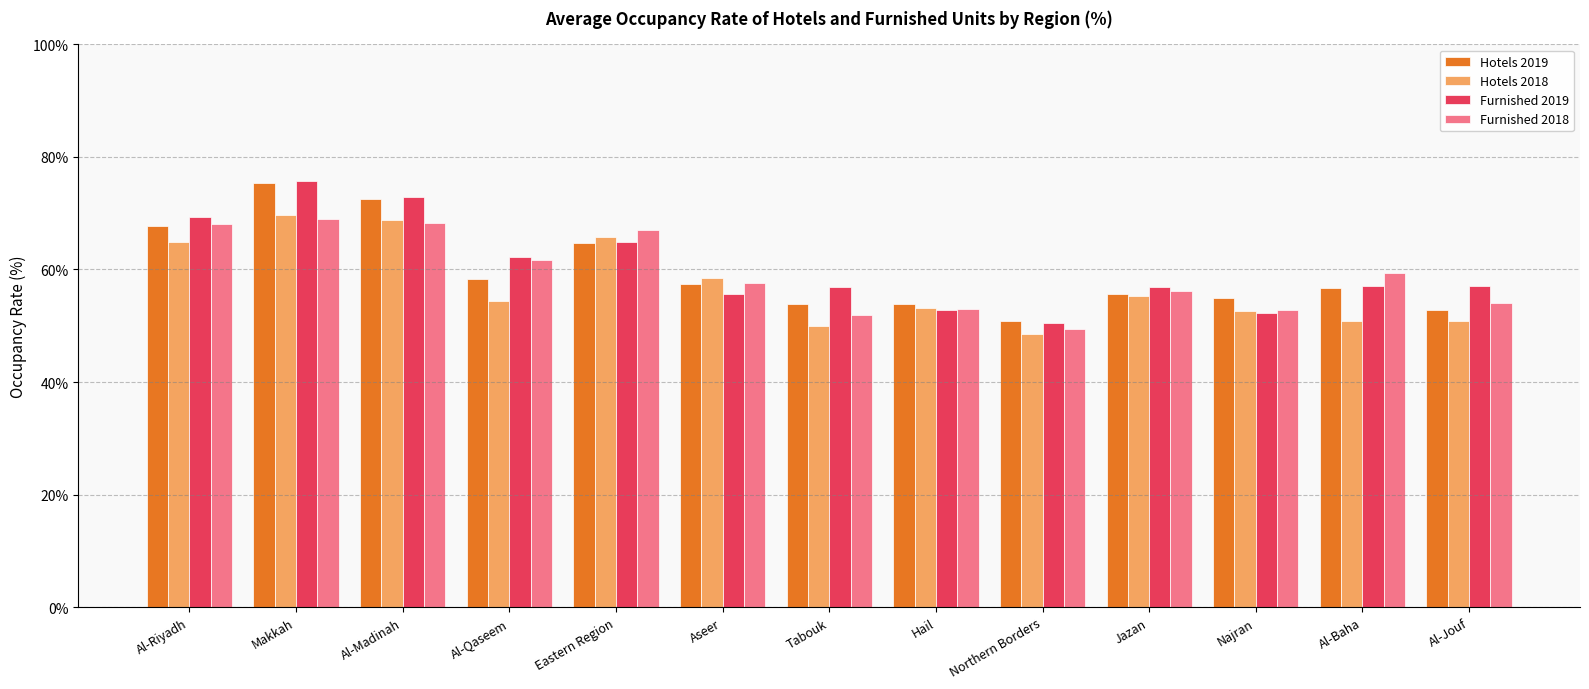

How many bars are there in total?

52